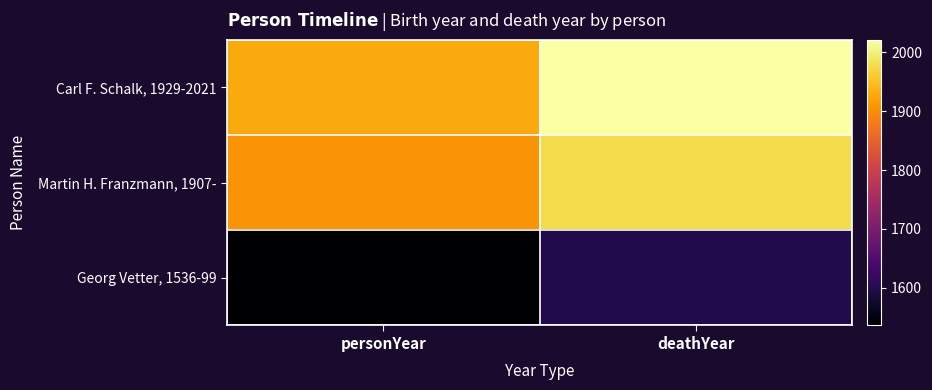

What is the total value across all series at deathYear?

5596